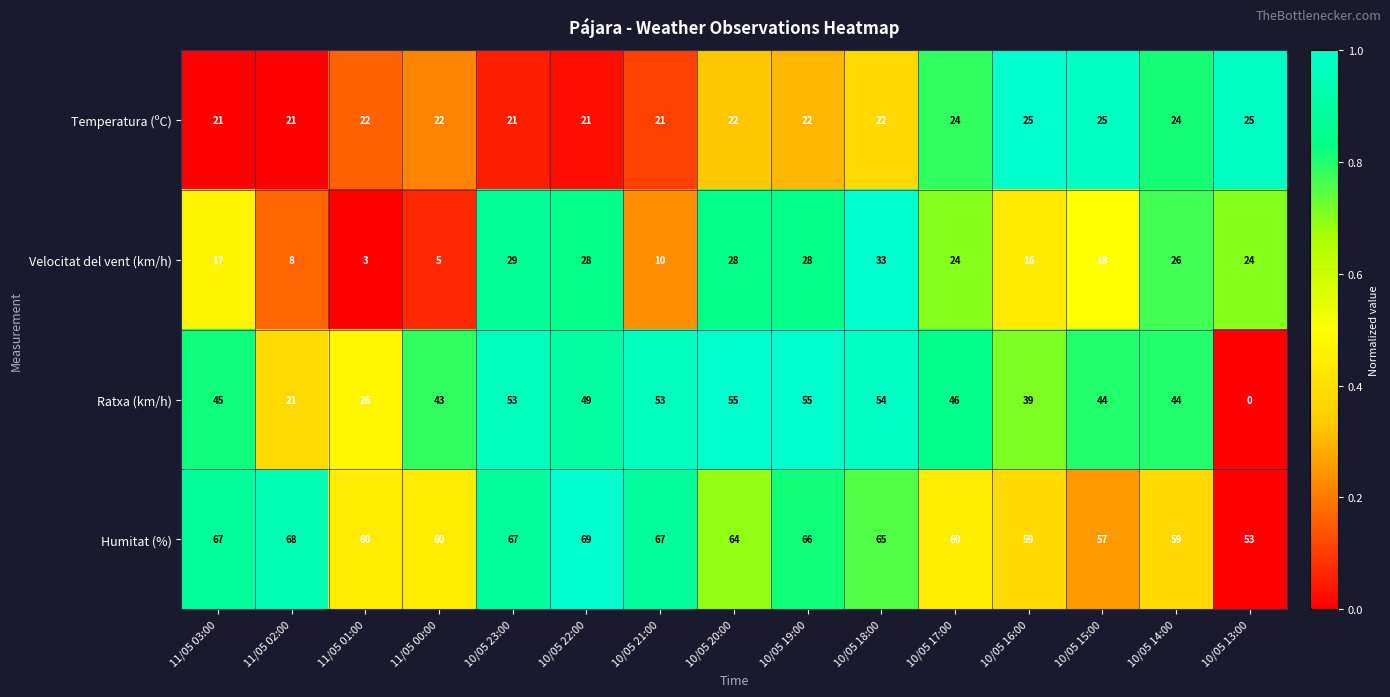

True or false: Velocitat del vent (km/h) has a value of 24 at 10/05 17:00.

True